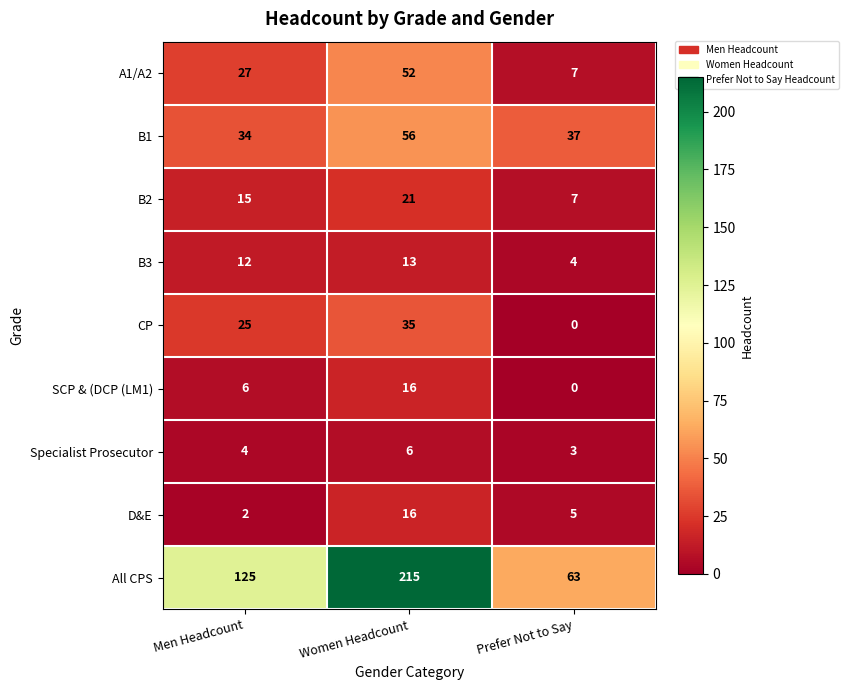

Which label corresponds to the smallest value in the chart?

Prefer Not to Say